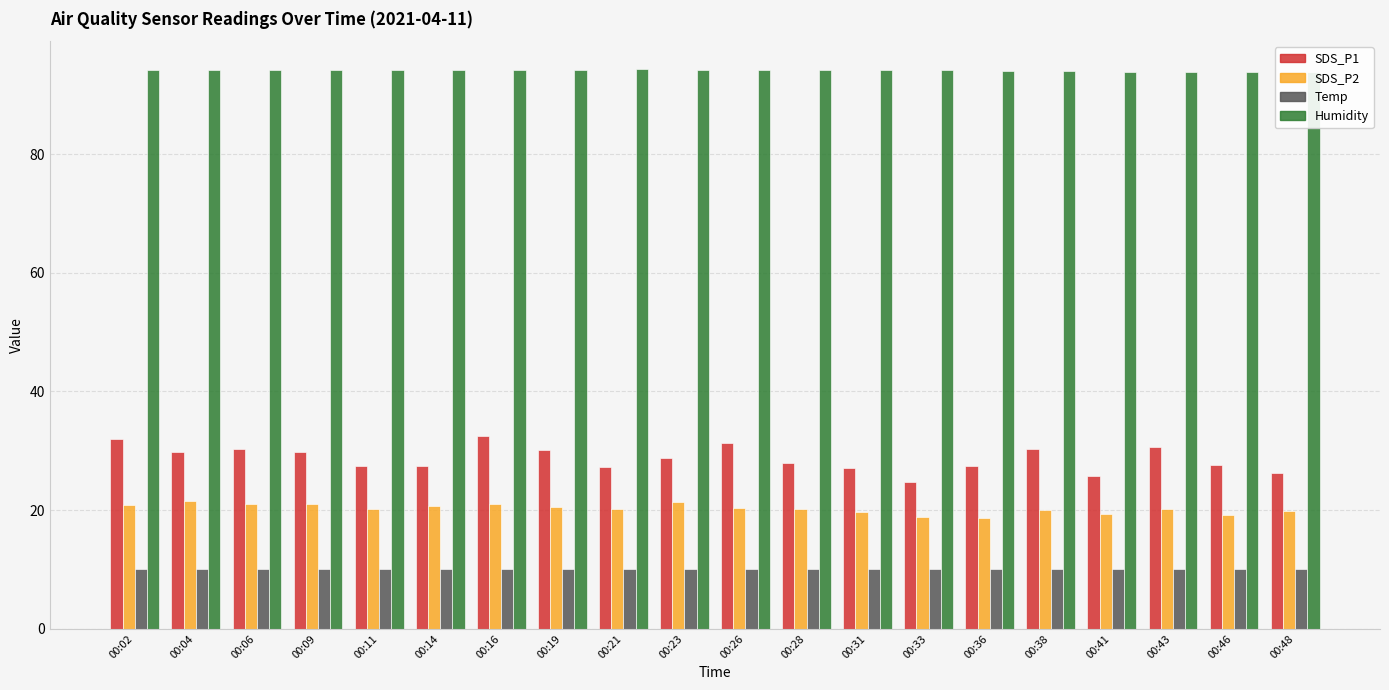

Rank the series by their maximum value, from lowest to highest.

Temp, SDS_P2, SDS_P1, Humidity